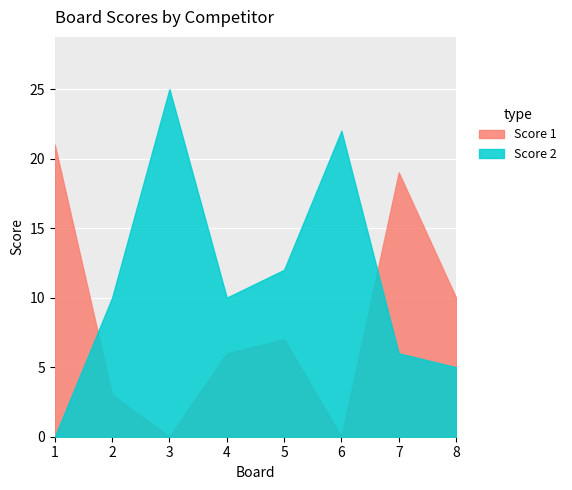

What is the sum of the Score 2 values at 6 and 5?

34